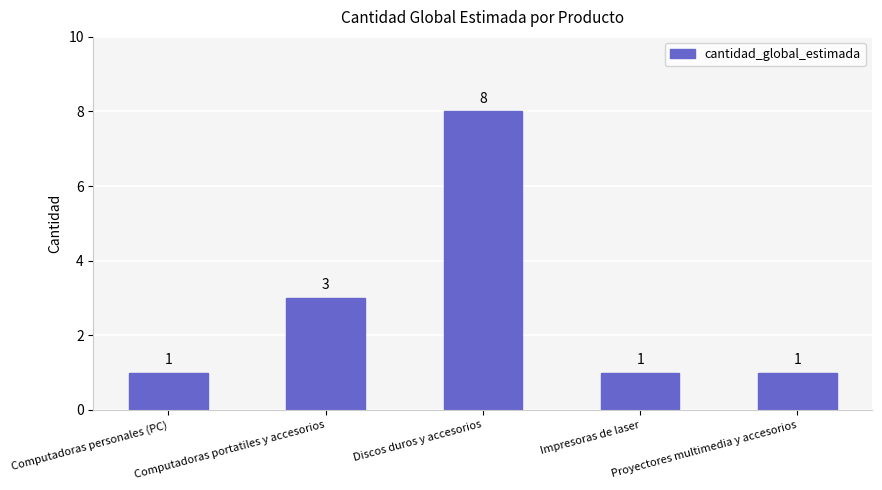

What is the sum of the values at Proyectores multimedia y accesorios and Computadoras portatiles y accesorios?

4